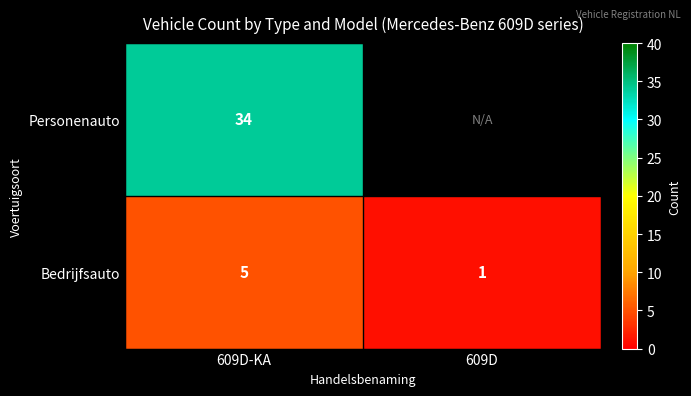

Is it true that Bedrijfsauto equals 5 at 609D-KA?

True